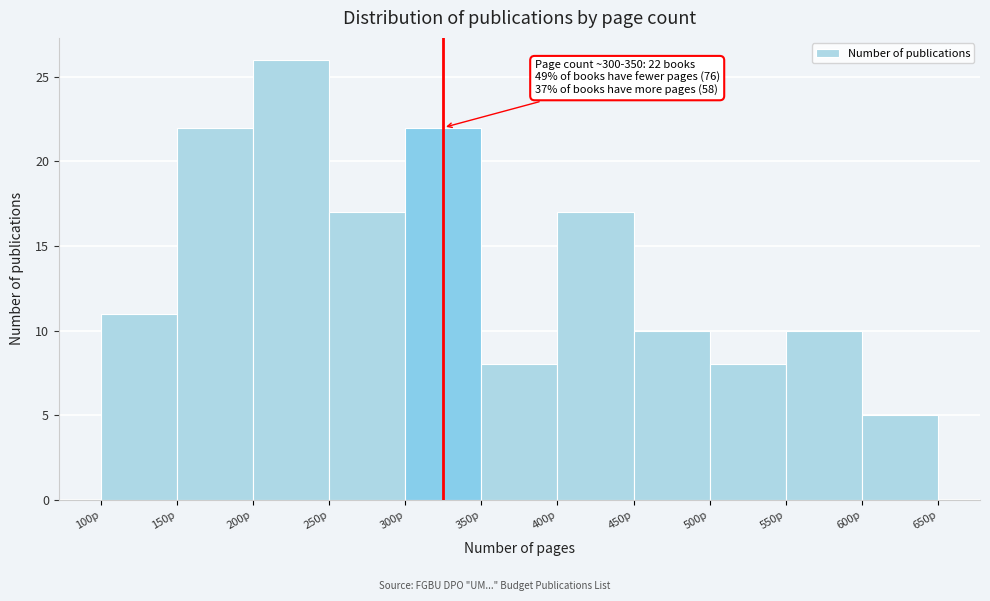

Which range on the x-axis has the tallest bar?

200 to 250